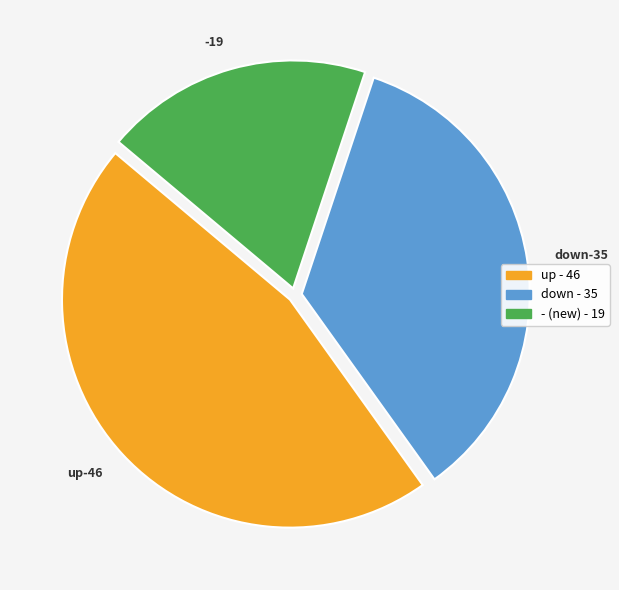

What is the ratio of the value at down to the value at up?

0.8